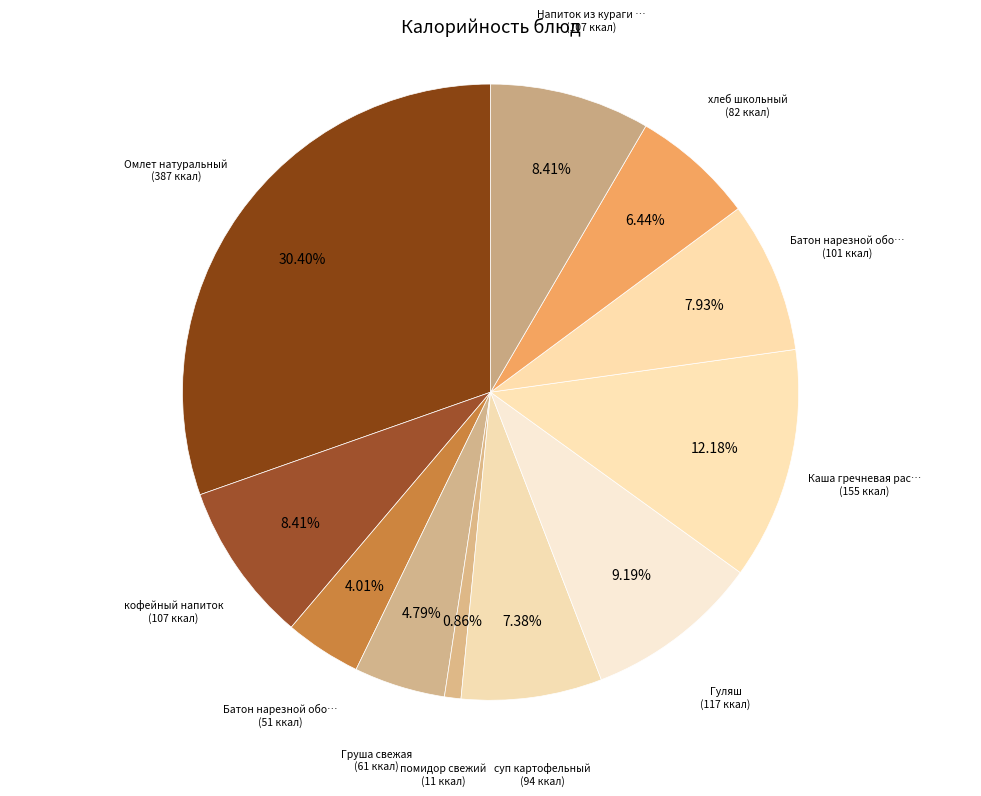

How many segments does this pie chart have?

11